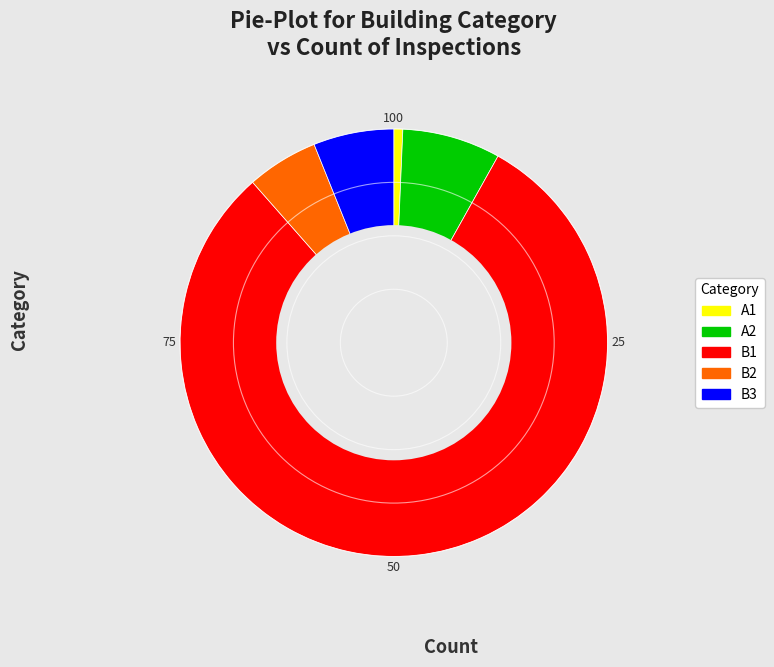

True or false: B2 accounts for 18% of the total.

False